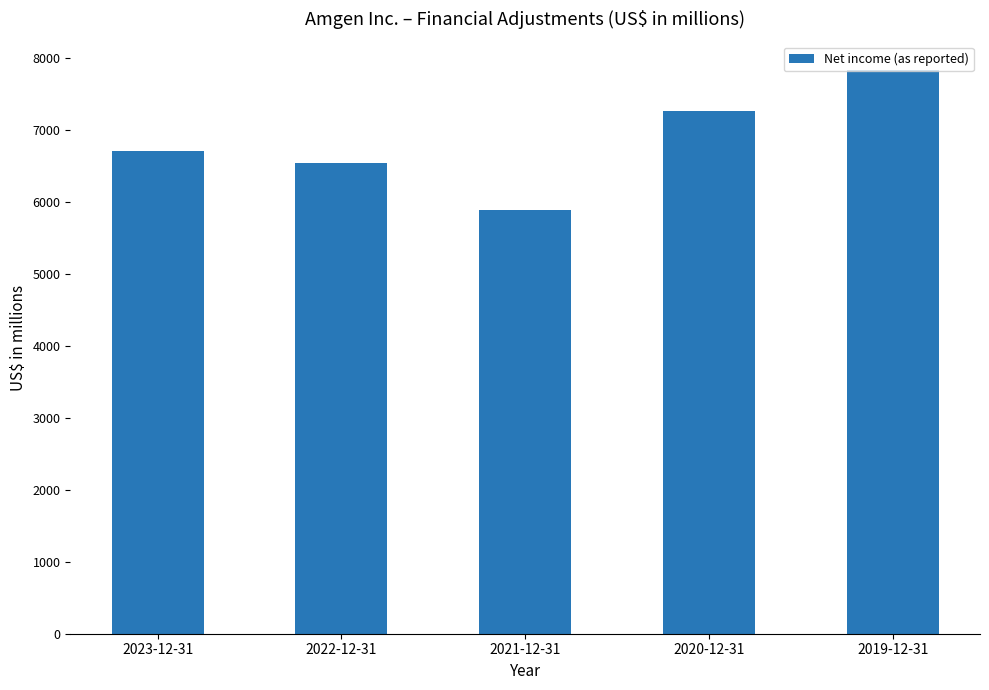

At which category does the chart reach its minimum across all series?

2021-12-31